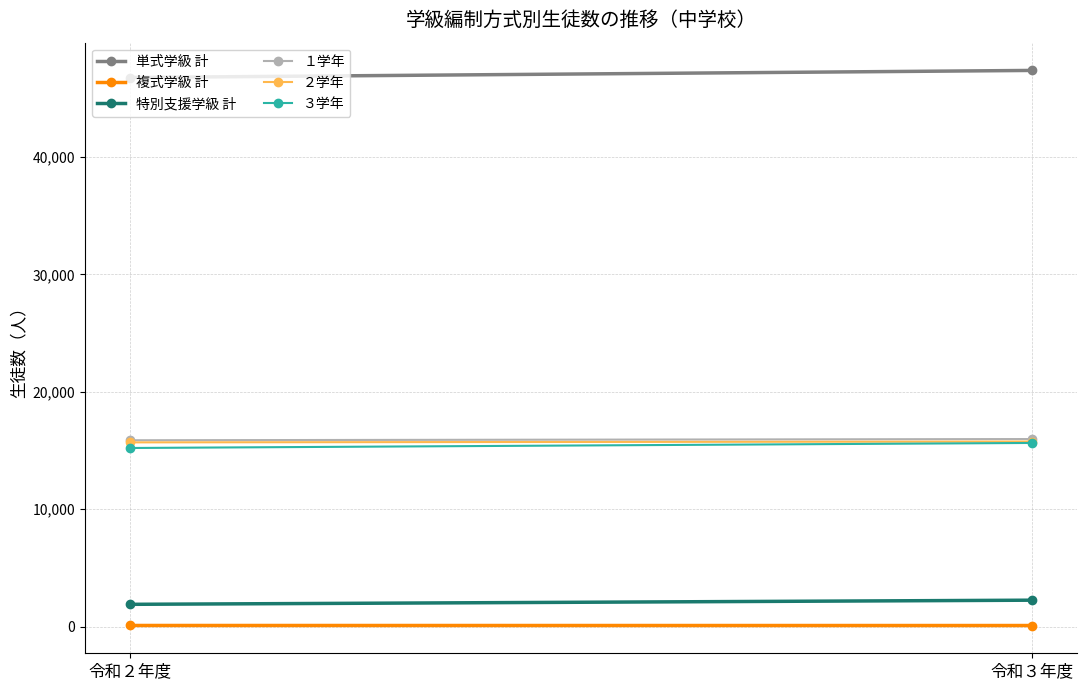

What is the label of the 1st point from the right?

令和３年度